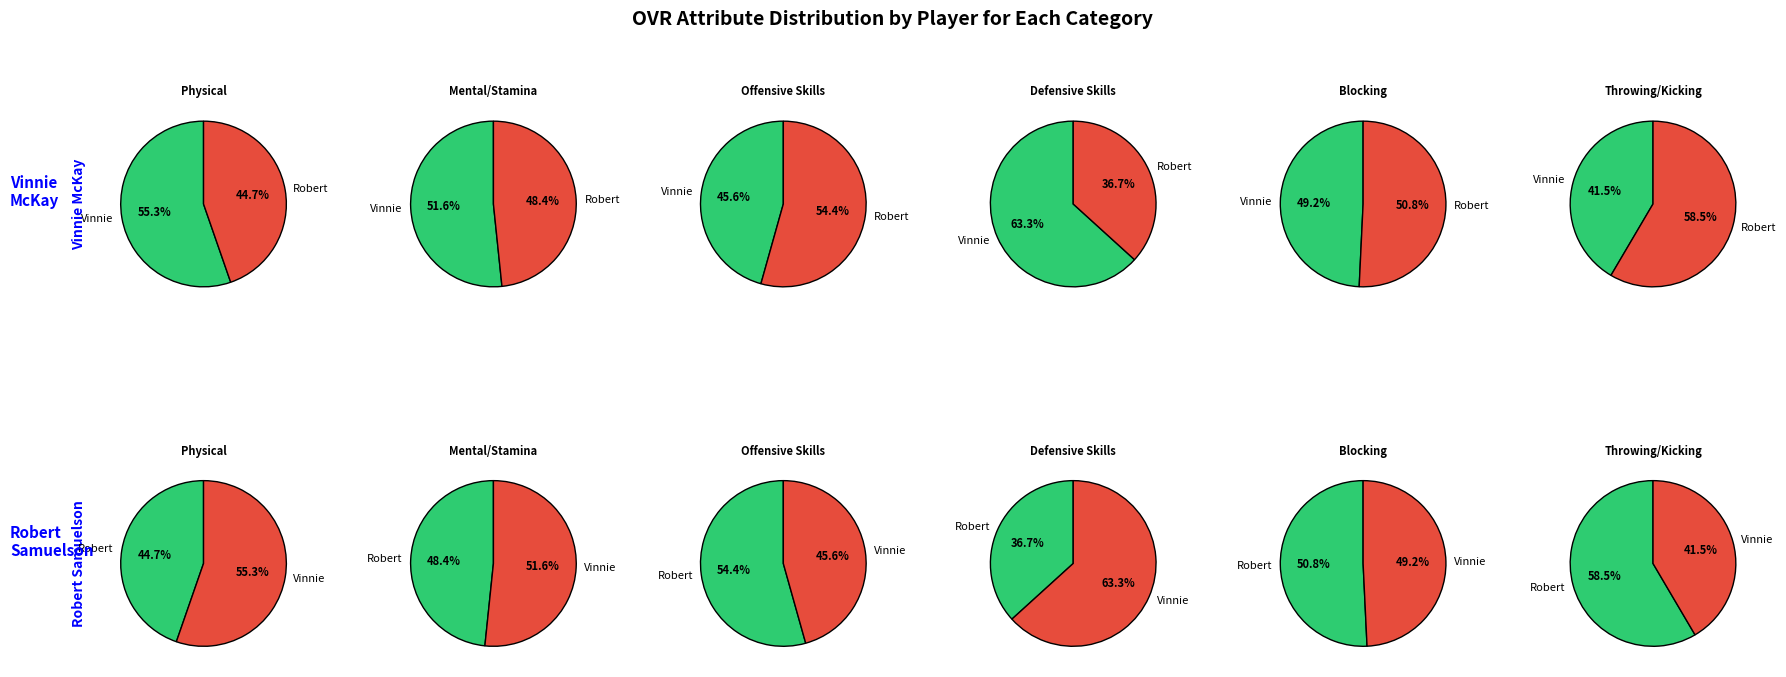

How much of the chart is everything except Vinnie McKay?

49.6%